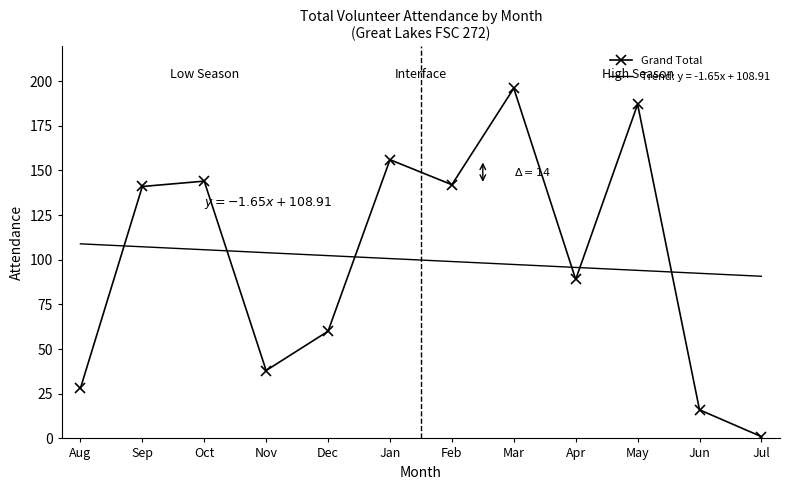

What is the sum of all values?

1198